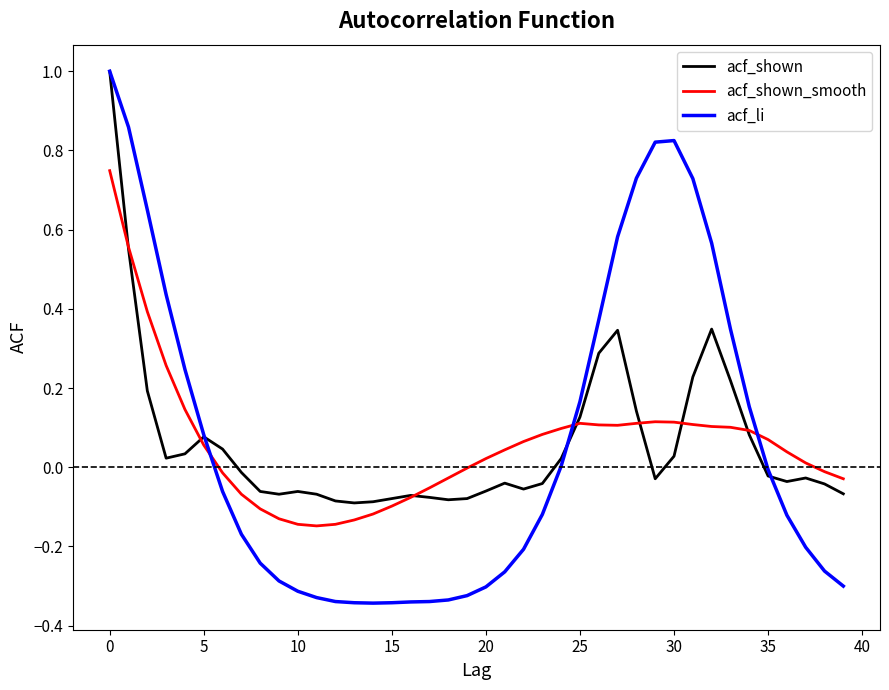

What is the difference between the second highest and minimum values in the acf_li series?

1.2